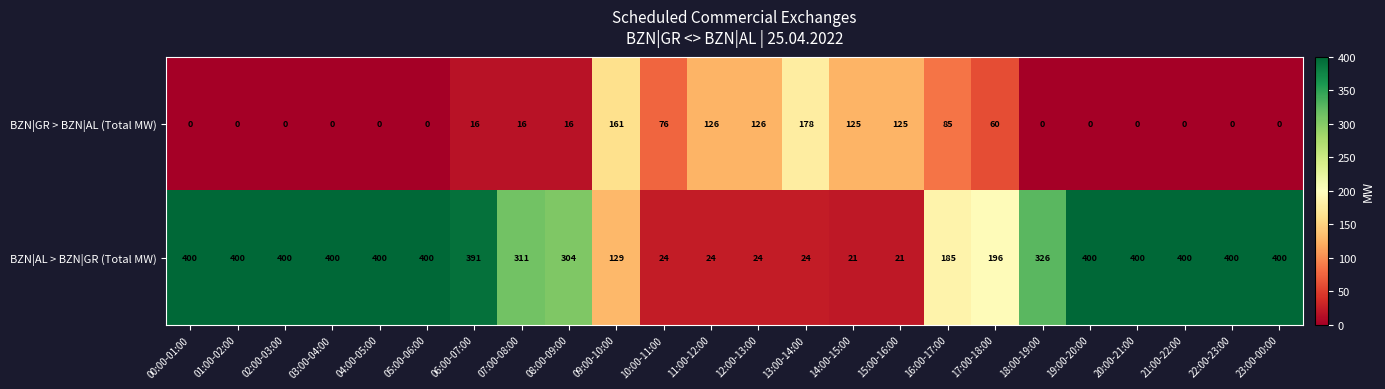

What is the spread (max minus min) of values at 05:00-06:00?

400